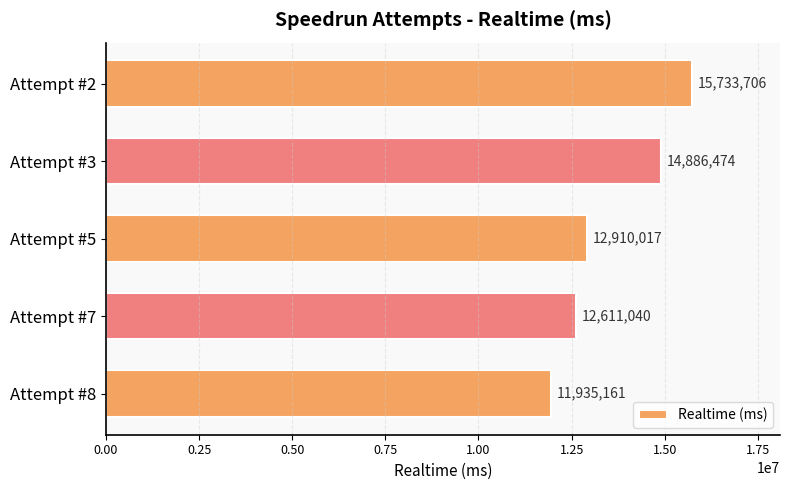

Reading bottom to top, what are all the values shown in this chart?

Attempt #8=11935161	Attempt #7=12611040	Attempt #5=12910017	Attempt #3=14886474	Attempt #2=15733706